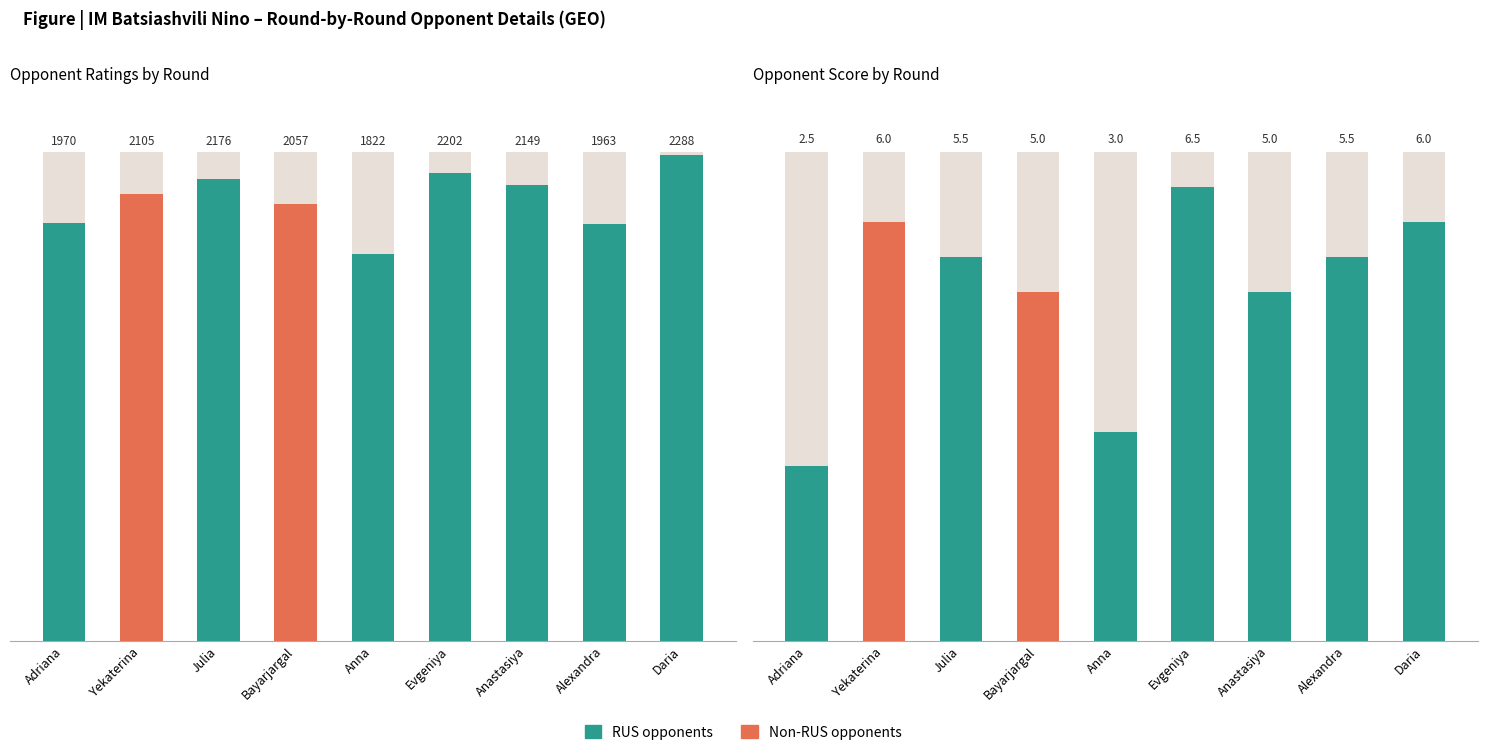

The Opponent Score series shows 6.9 at Bayarjargal. True or false?

False